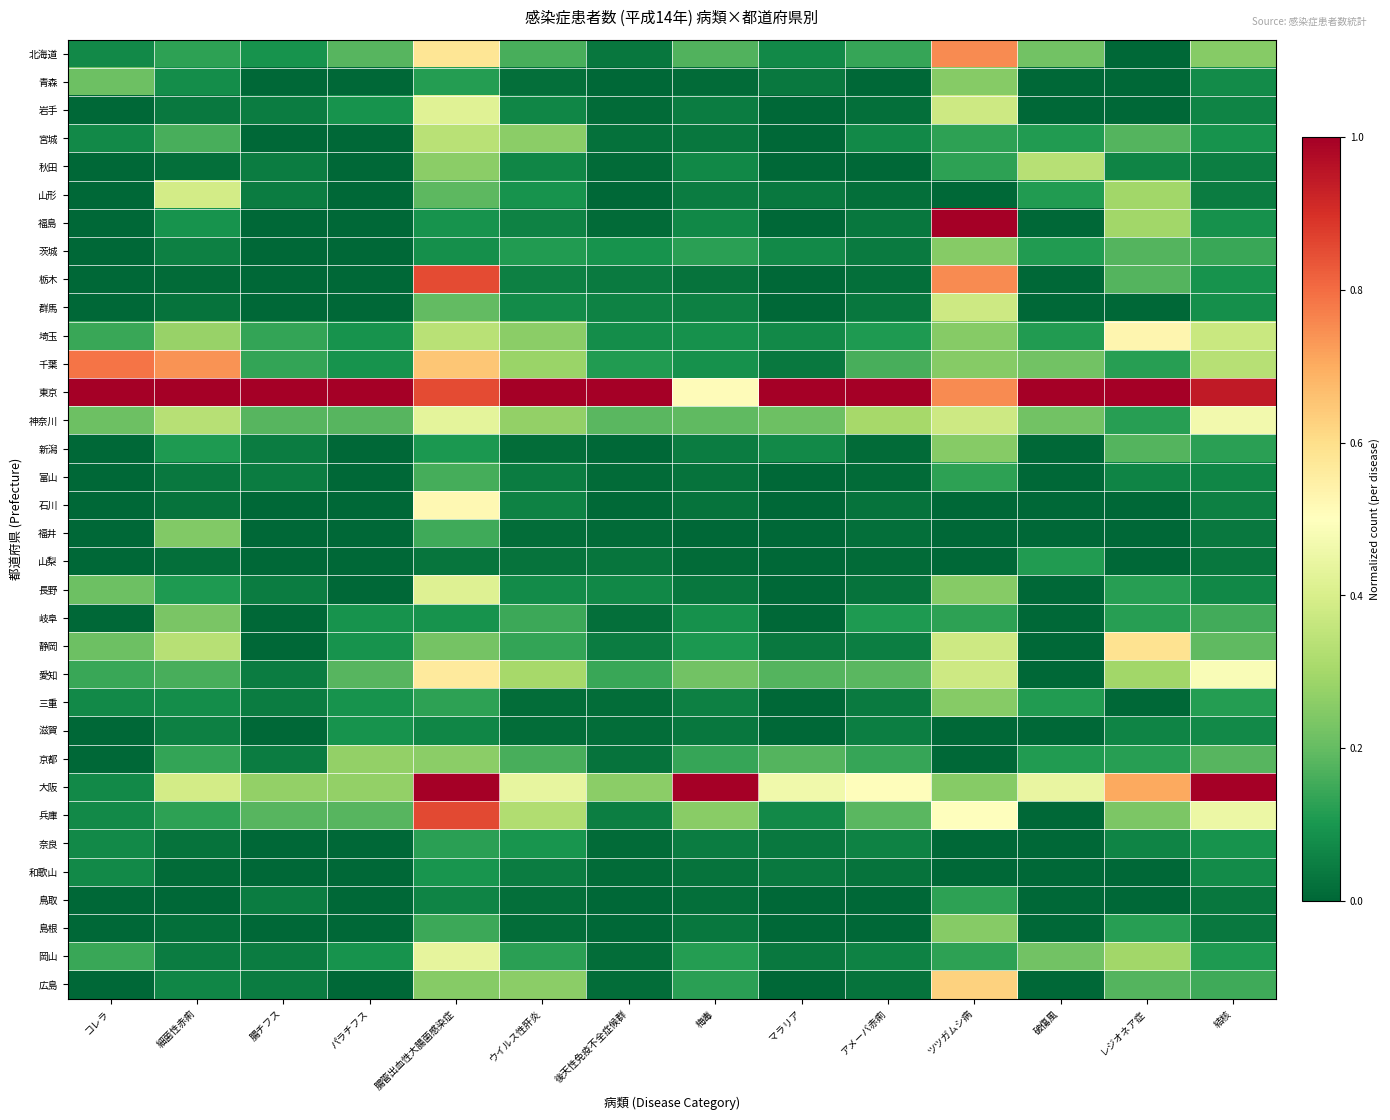

Rank the series by their maximum value, from highest to lowest.

福島, 東京, 大阪, 兵庫, 栃木, 千葉, 北海道, 広島, 静岡, 愛知, 埼玉, 石川, 神奈川, 岡山, 岩手, 長野, 山形, 群馬, 宮城, 秋田, 京都, 青森, 茨城, 新潟, 三重, 島根, 福井, 岐阜, 富山, 鳥取, 奈良, 山梨, 和歌山, 滋賀